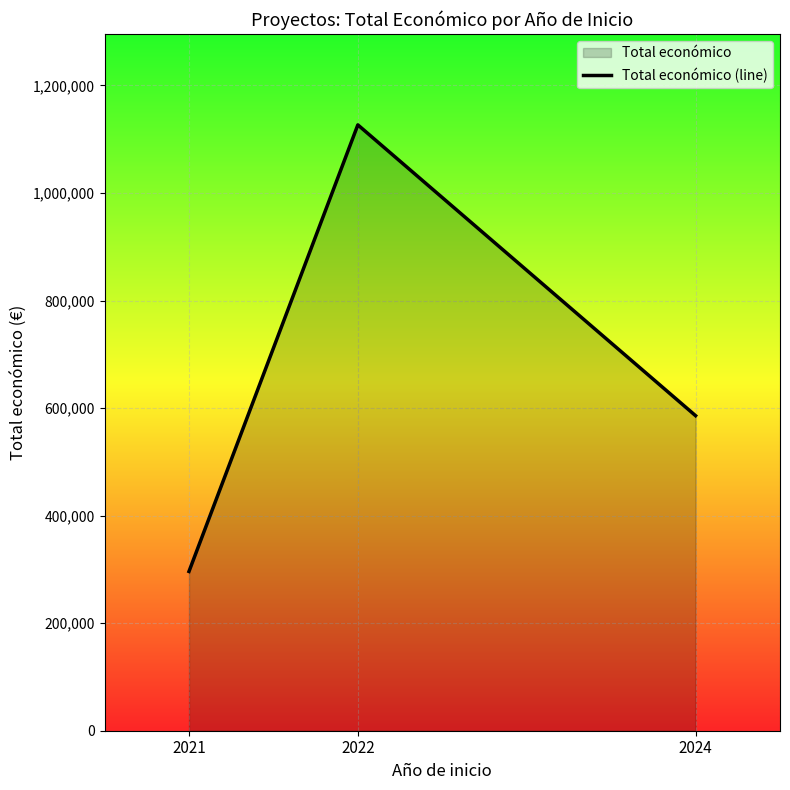

How many lines are shown in the chart?

1